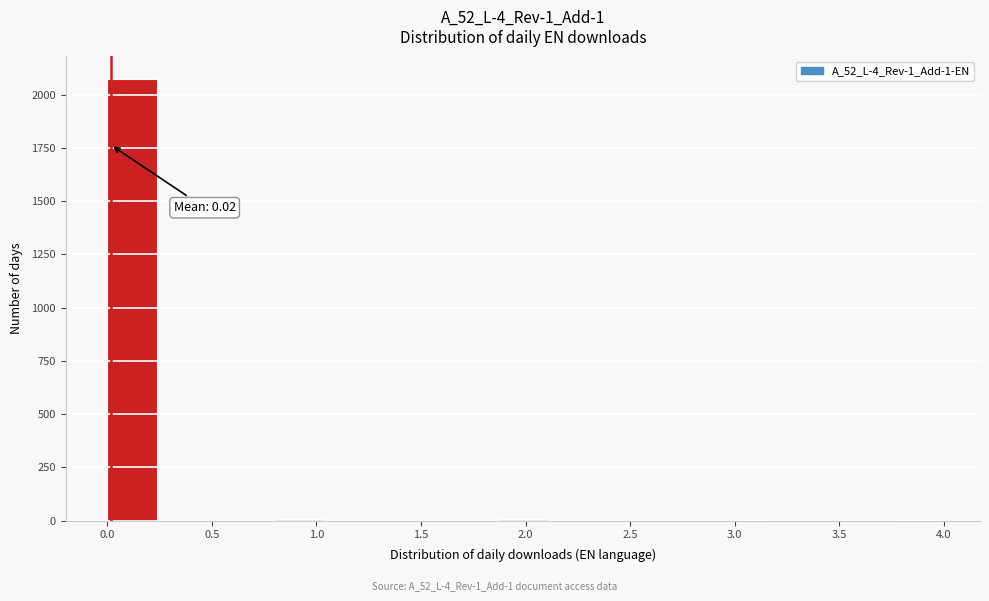

Which range on the x-axis has the tallest bar?

0.00 to 0.25